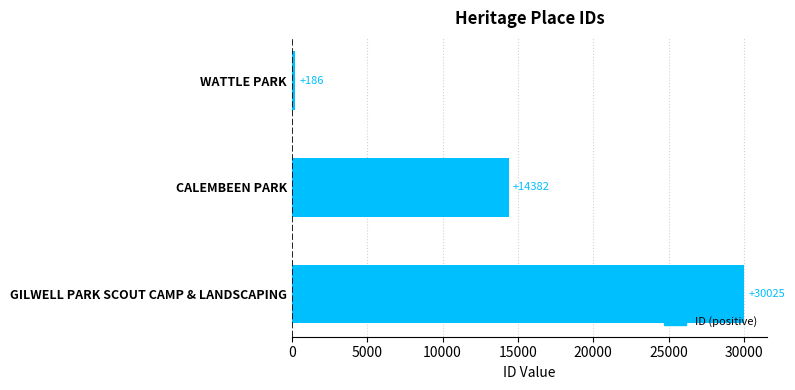

The value at CALEMBEEN PARK is 14382. True or false?

True